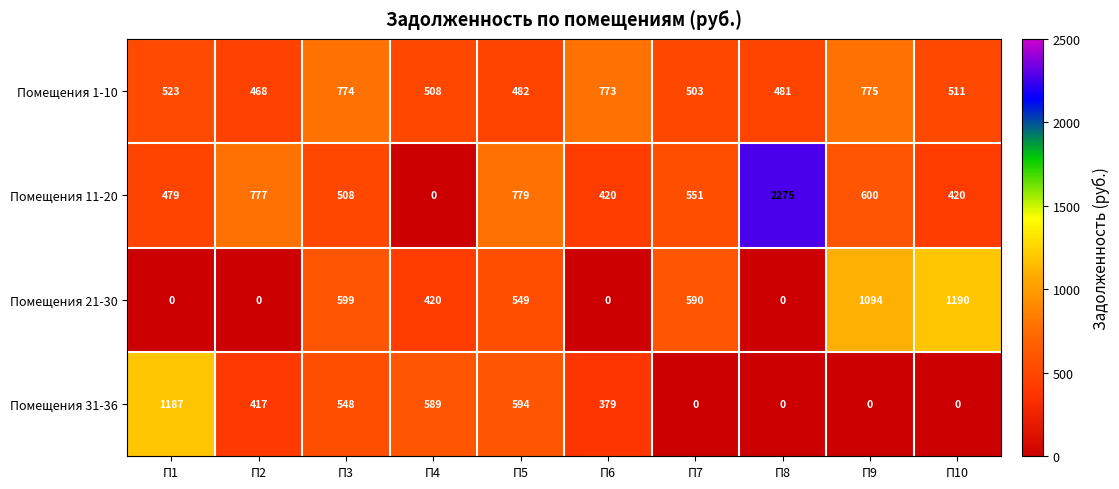

The Помещения 1-10 series shows 482 at П5. True or false?

True